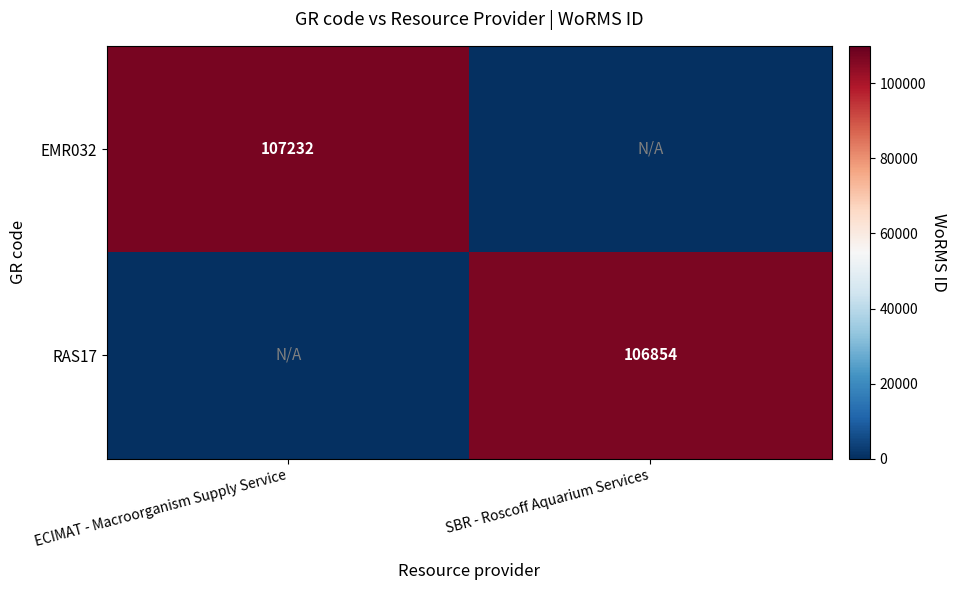

True or false: EMR032 has a value of 107232 at ECIMAT - Macroorganism Supply Service.

True